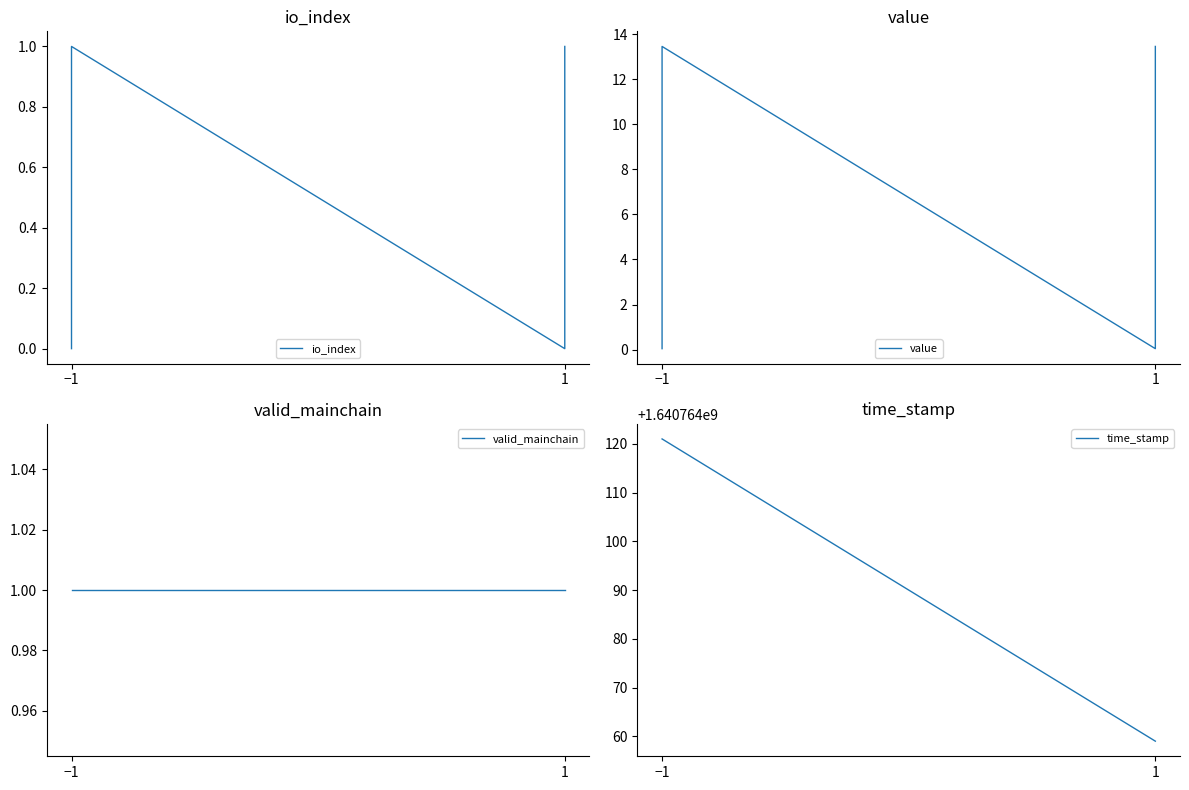

What are all the series names shown in the legend?

io_index, value, valid_mainchain, time_stamp